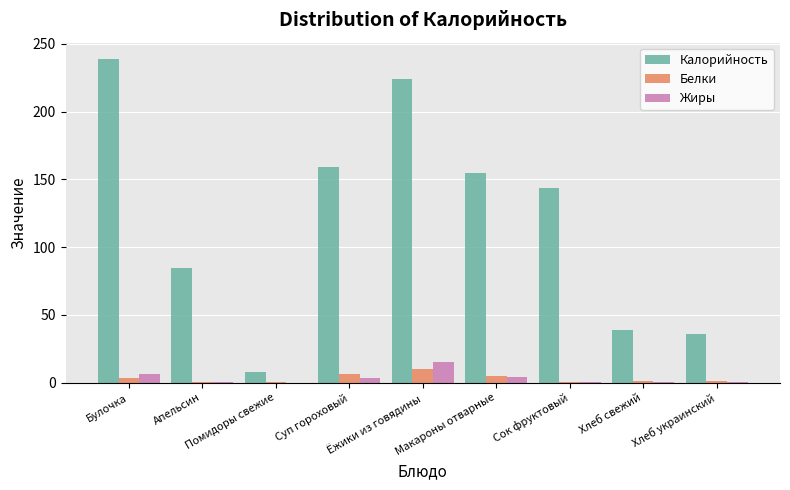

What is the maximum value shown in the chart?

239.0